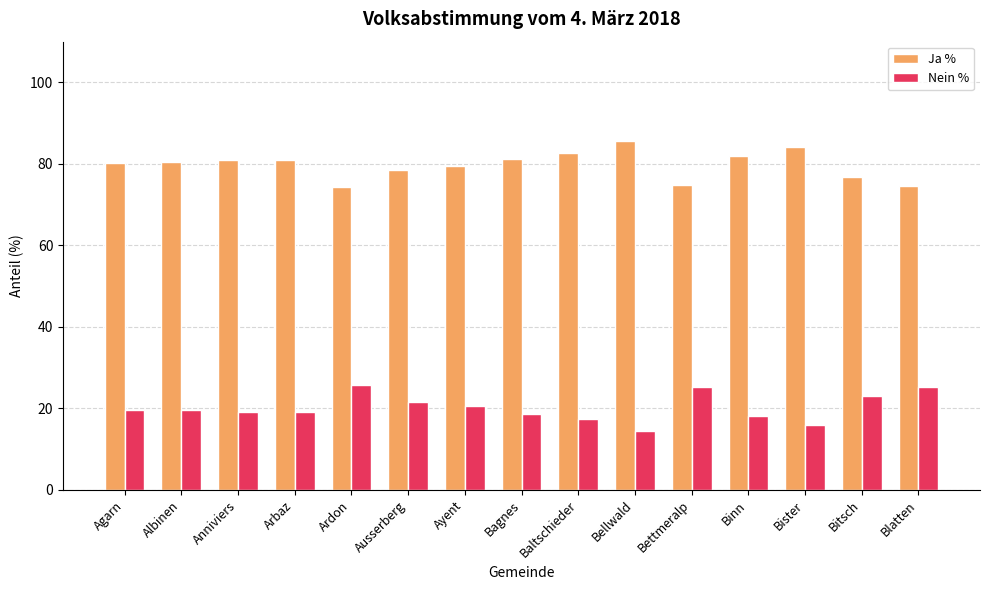

Rank the series by their maximum value, from lowest to highest.

Nein %, Ja %